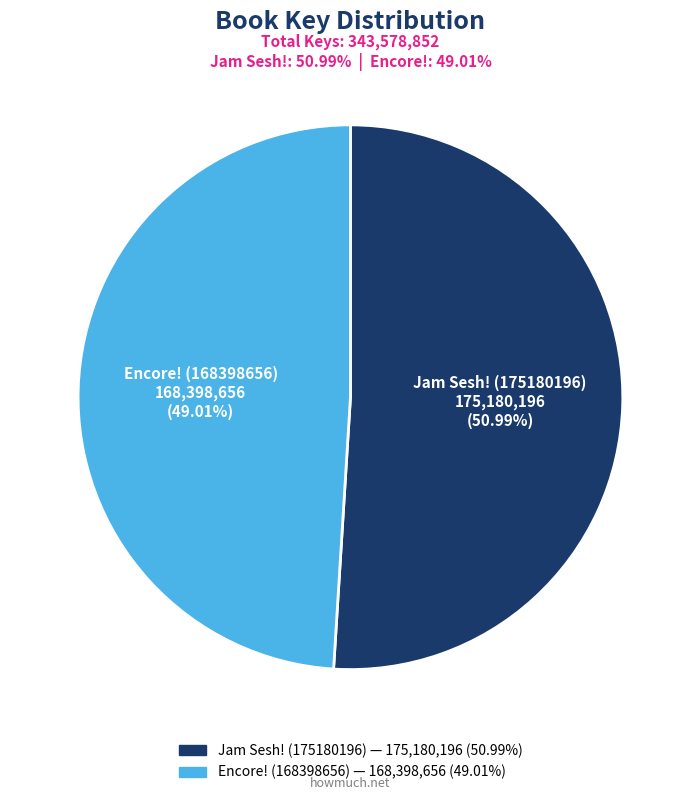

Count the number of slices in the pie.

2